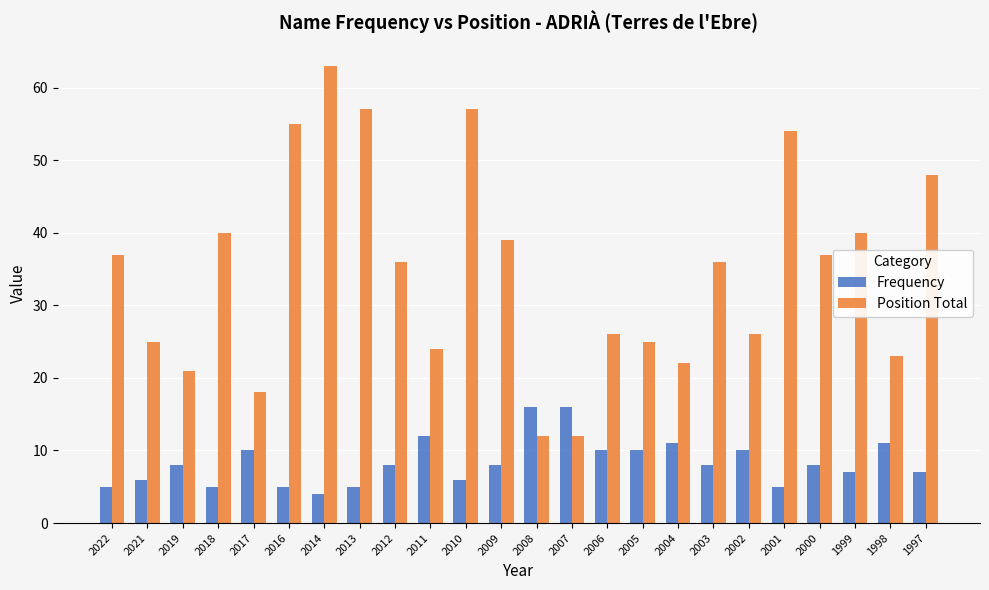

What are all the series names shown in the legend?

Frequency, Position Total